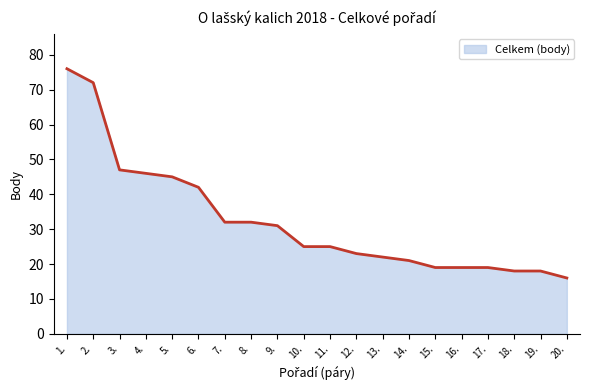

Reading left to right, what are all the values shown in this chart?

76	72	47	46	45	42	32	32	31	25	25	23	22	21	19	19	19	18	18	16